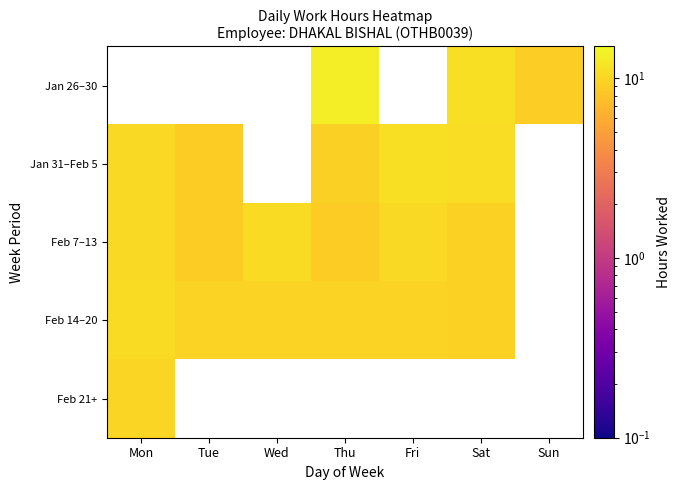

How many positive values does the Jan 31–Feb 5 series have?

5